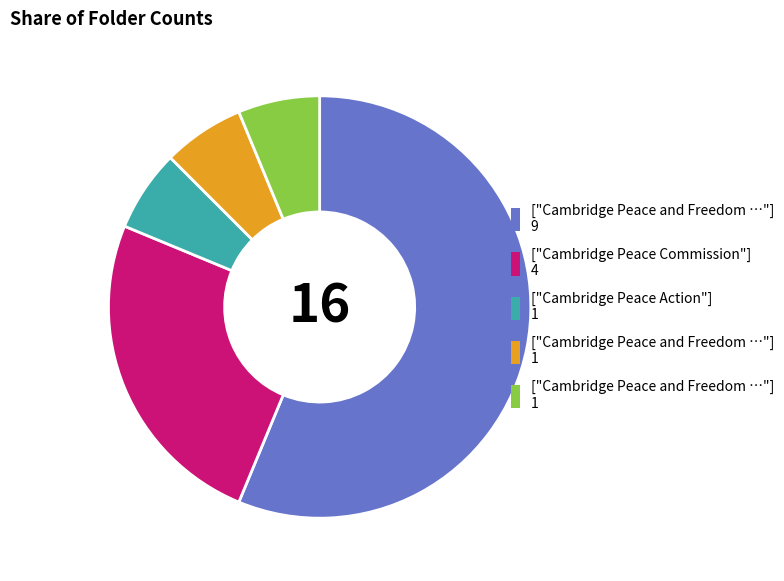

Count the number of slices in the pie.

5